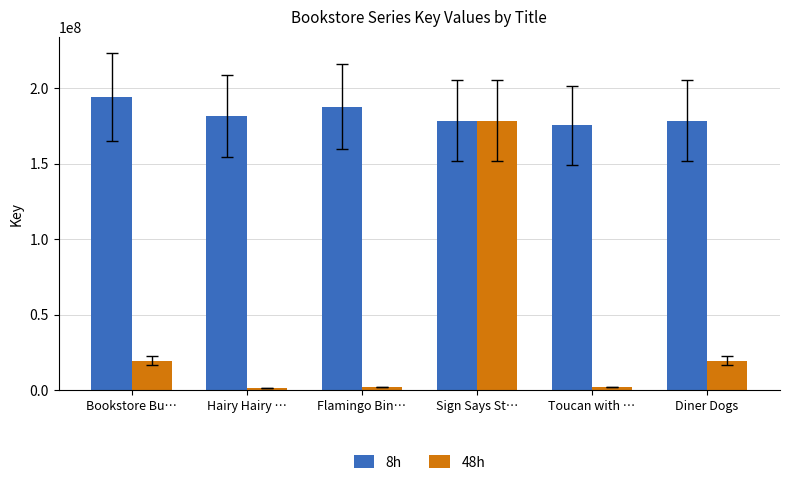

What are all the series names shown in the legend?

8h, 48h